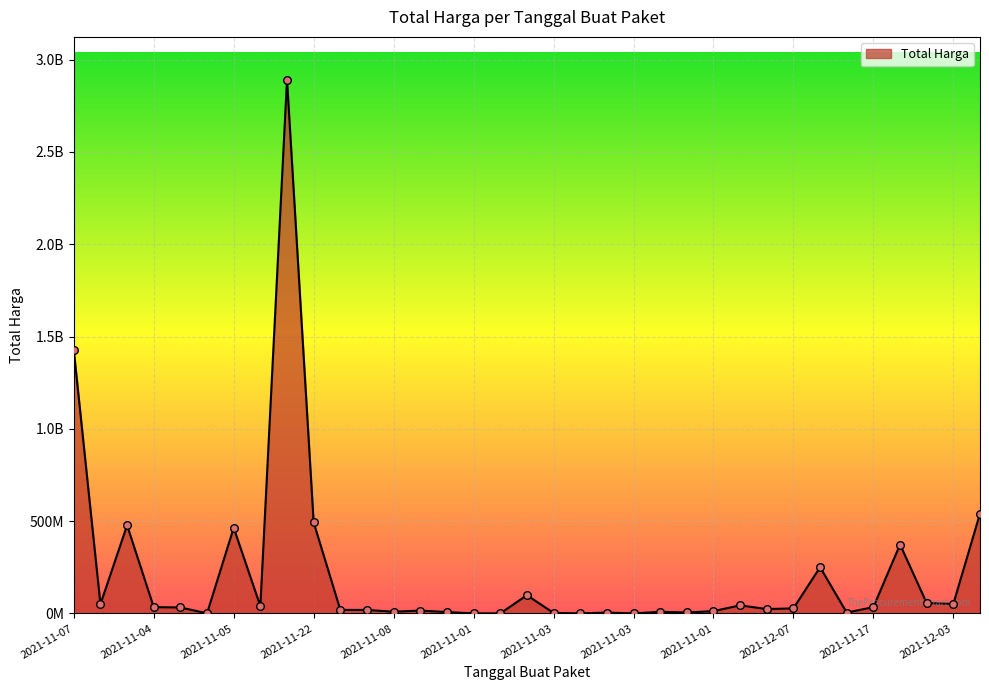

Is this an area chart (filled region under the line)?

Yes